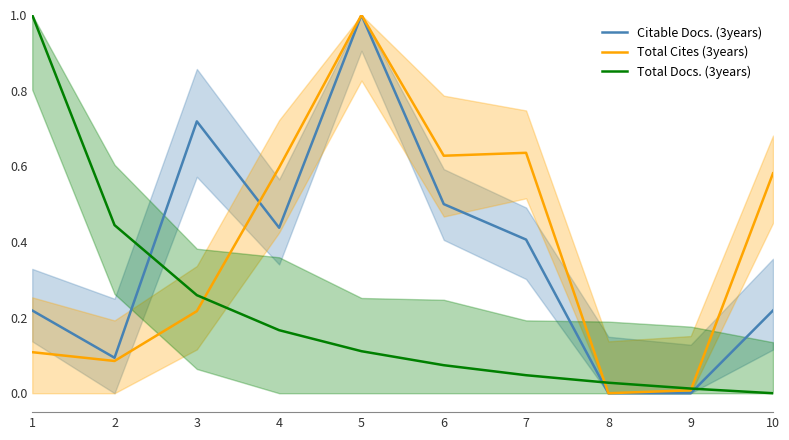

Reading left to right, transcribe all the data shown in this chart.

Citable Docs. (3years): 0.2	0.1	0.7	0.4	1.0	0.5	0.4	0.0	0.0	0.2
Total Cites (3years): 0.1	0.1	0.2	0.6	1.0	0.6	0.6	0.0	0.0	0.6
Total Docs. (3years): 1.0	0.4	0.3	0.2	0.1	0.1	0.0	0.0	0.0	0.0